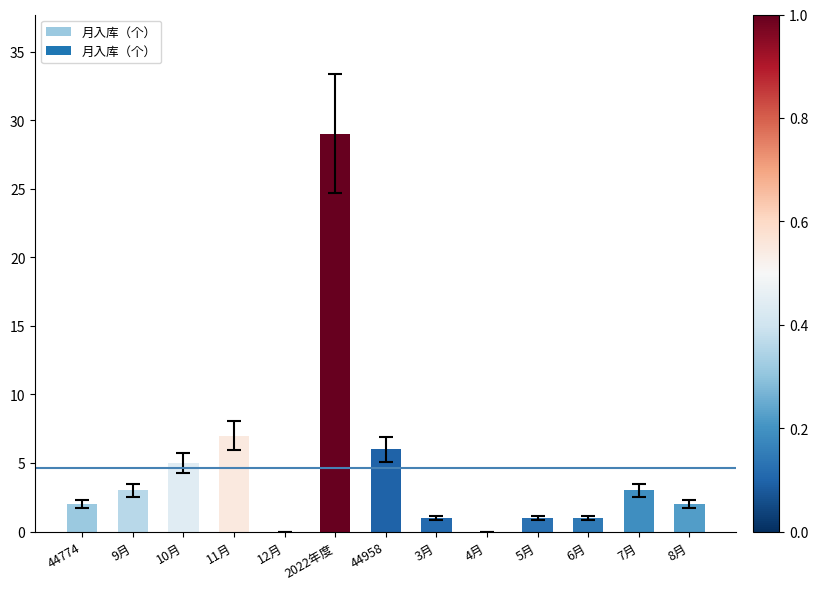

Where is the data nearest to the value 14?

11月